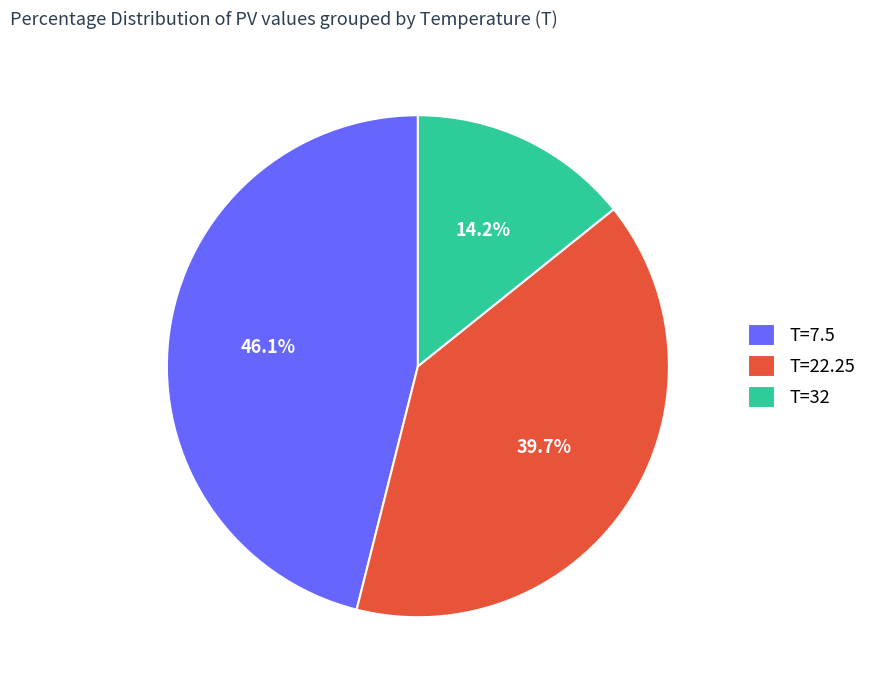

Which has a higher value, T=32 or T=22.25?

T=22.25